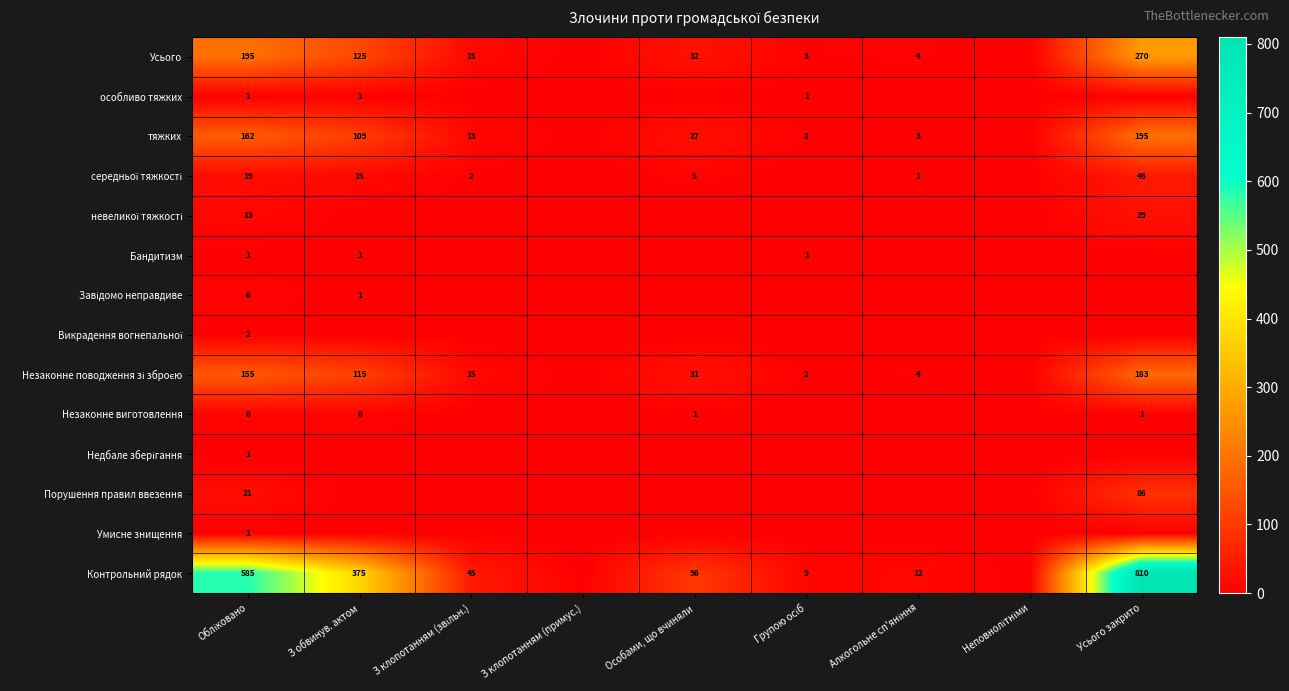

True or false: Незаконне виготовлення has a value of 0 at Особами, що вчиняли.

False